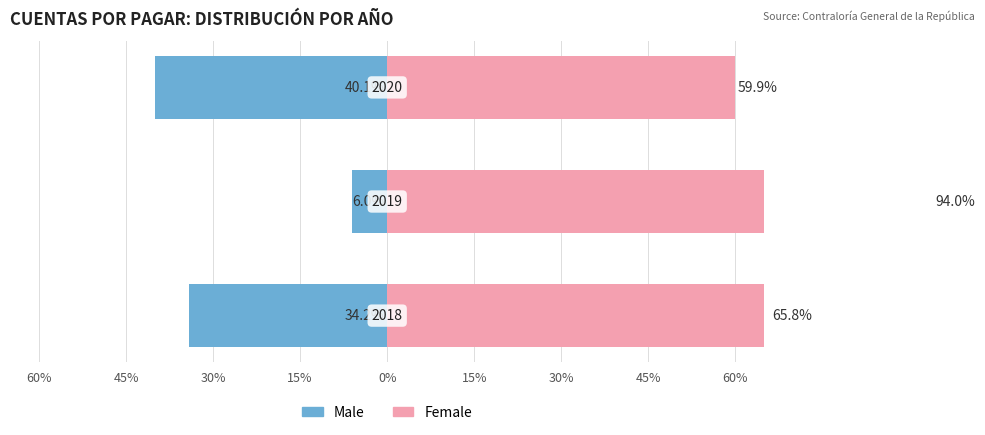

Rank the series by their maximum value, from lowest to highest.

Male, Female